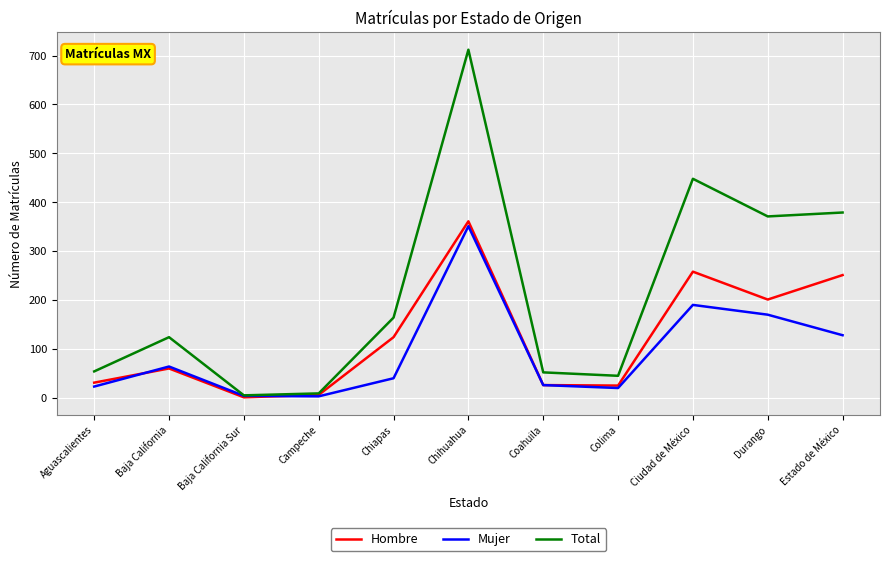

The Mujer series shows 128 at Estado de México. True or false?

True